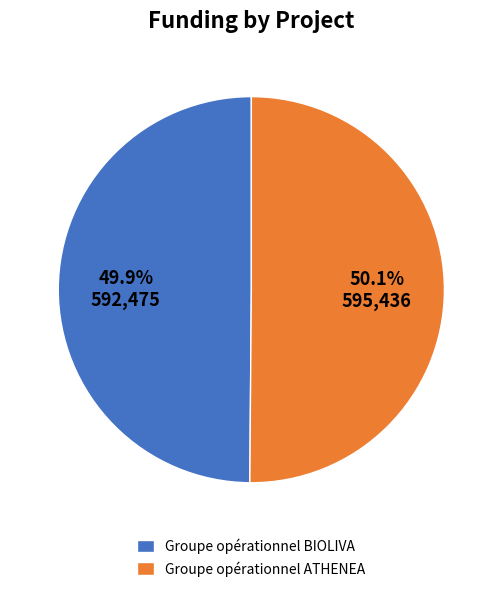

How many segments does this pie chart have?

2